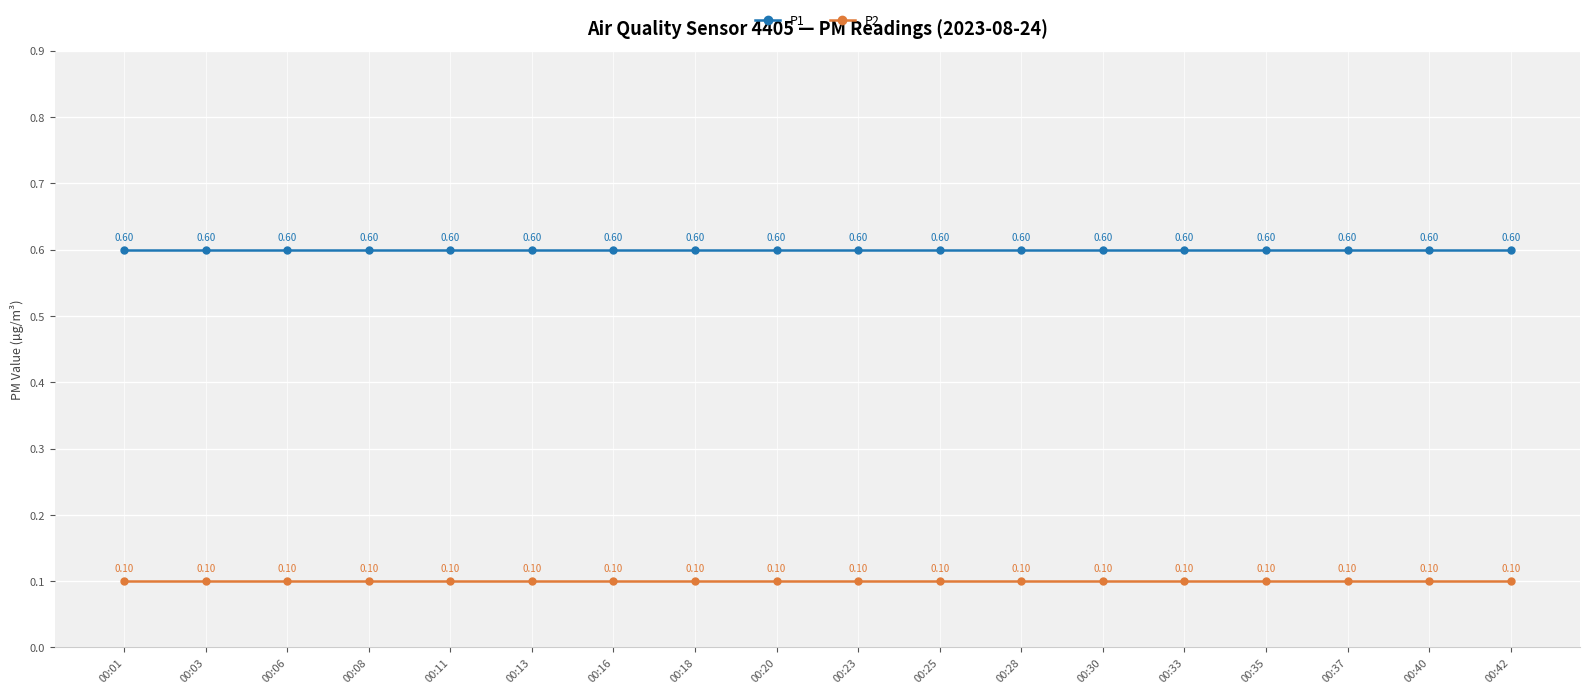

True or false: P2 and P1 intersect in this chart.

False